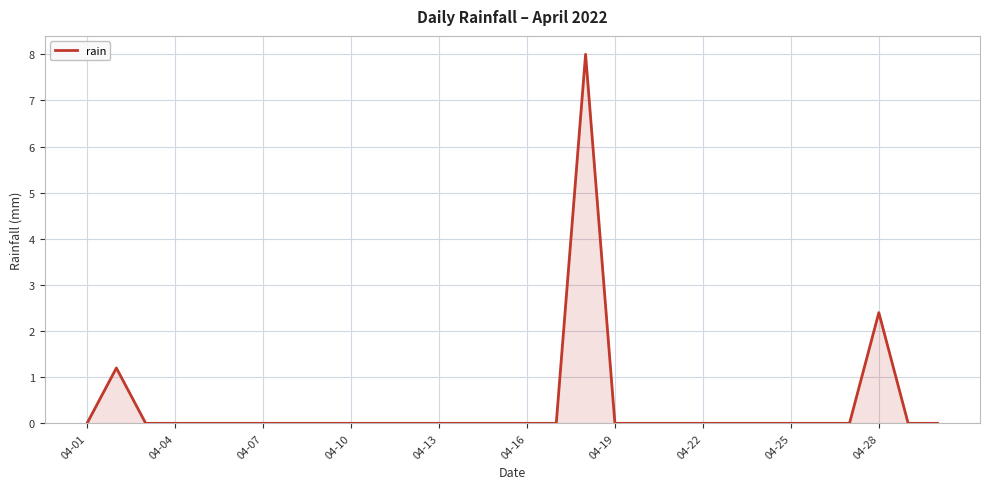

What is the difference between the maximum and minimum values?

8.0